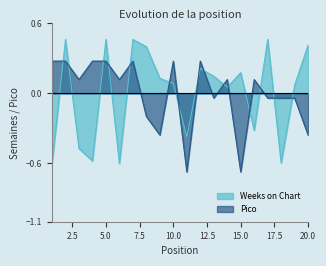

How many negative values does the Weeks on Chart series have?

7